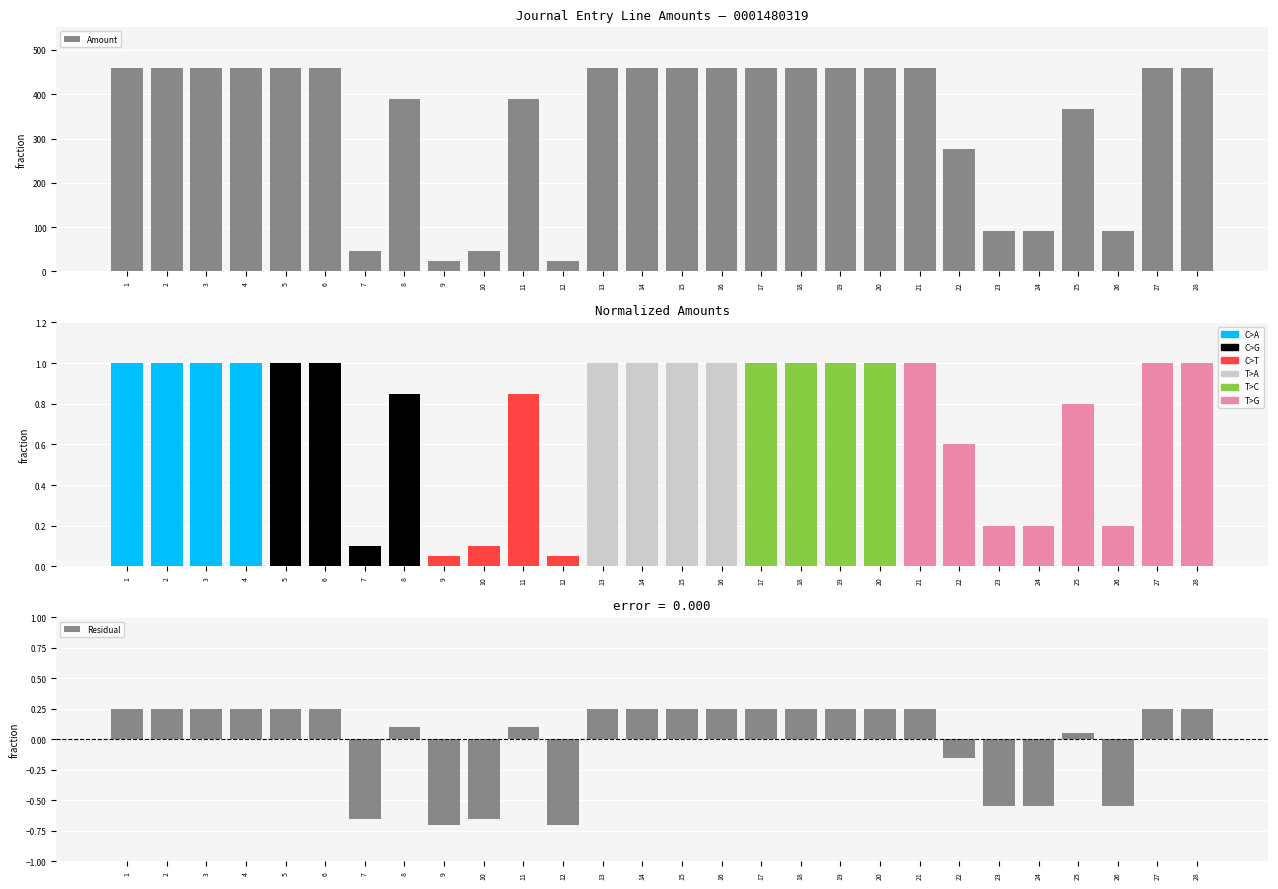

At how many categories does at least one series exceed 403?

17